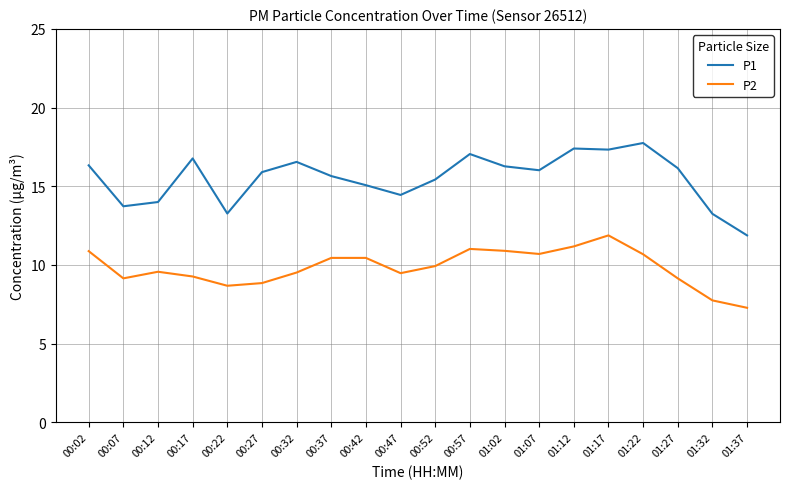

What is the lowest value of the P2 series?

7.3